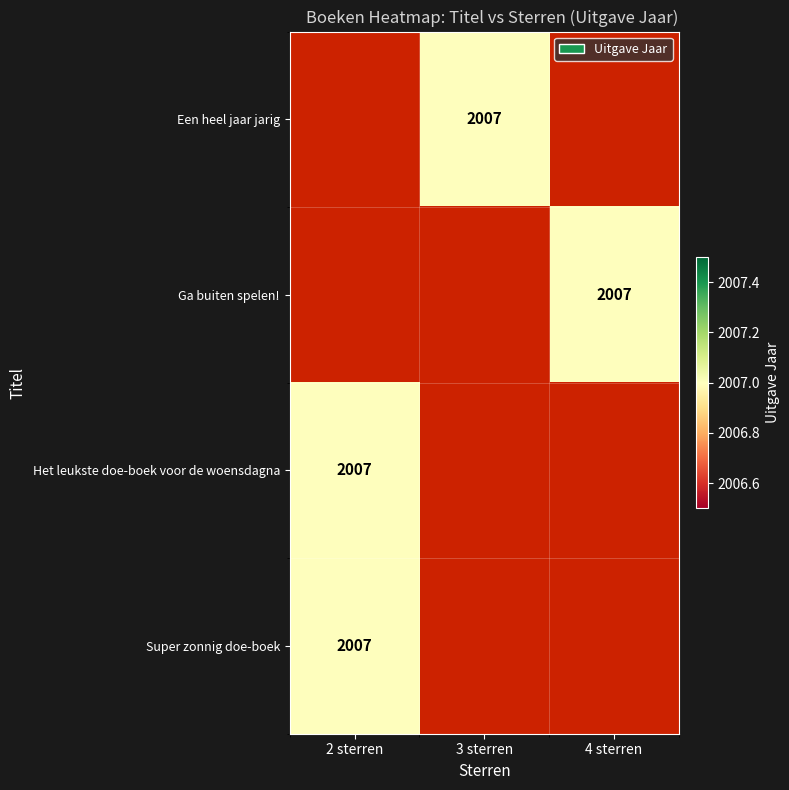

Which has a higher value, 2 sterren or 4 sterren?

4 sterren